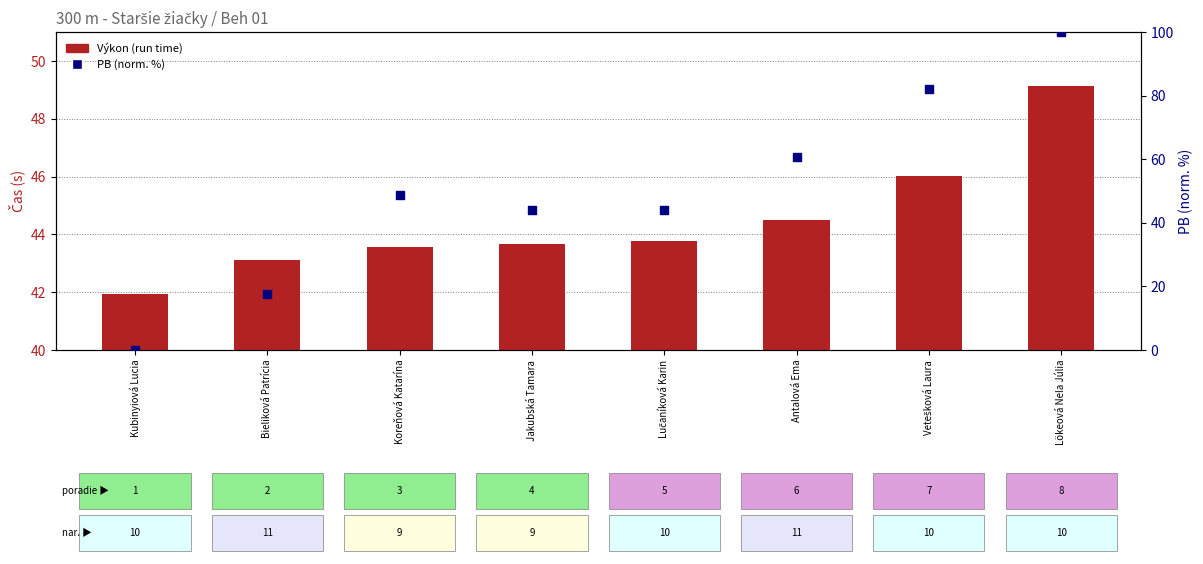

At how many categories does at least one series exceed 86?

1